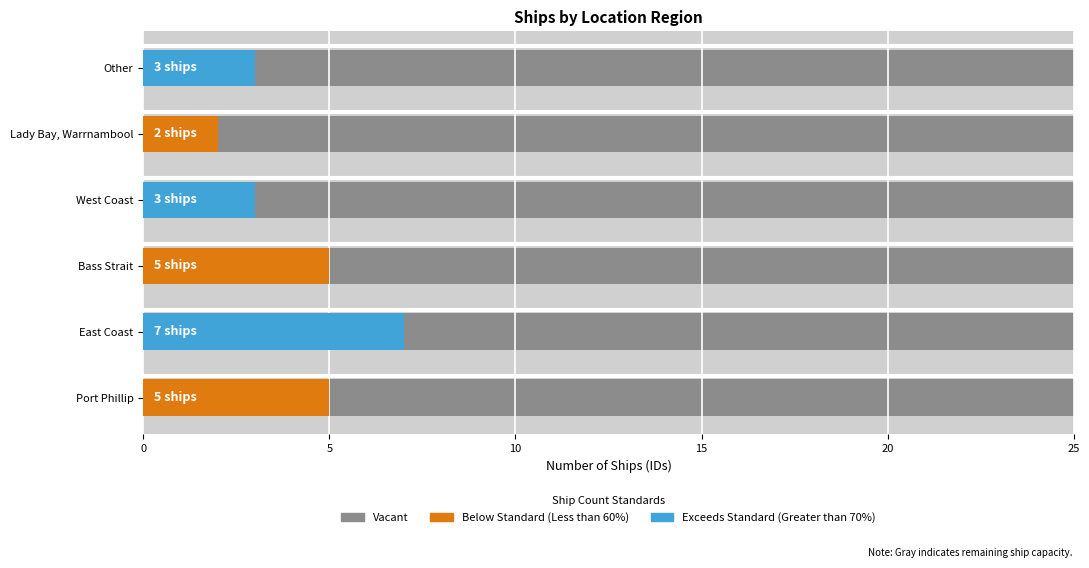

How many categories are shown in the chart?

6